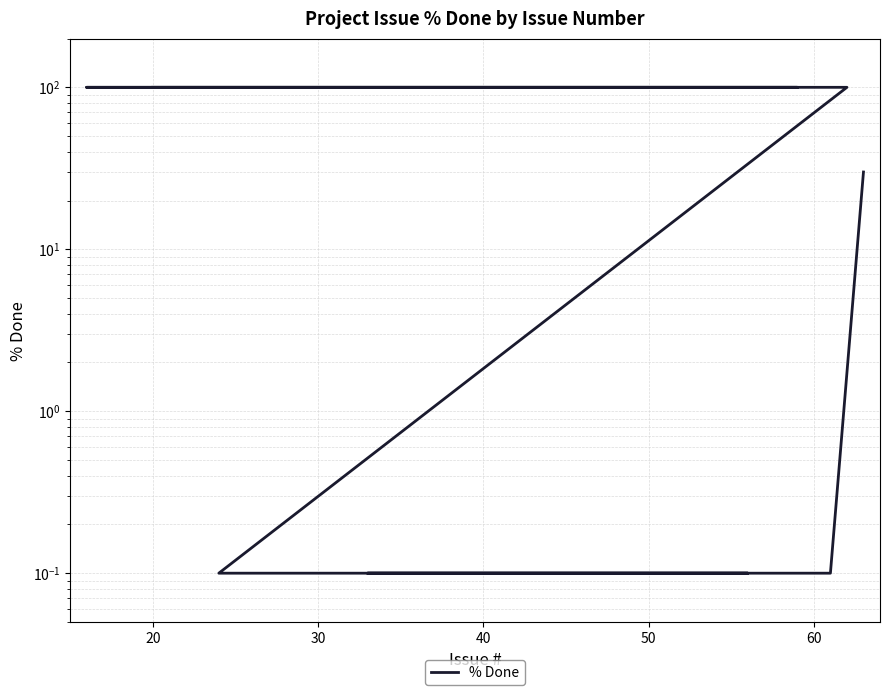

What is the label of the 35th point from the left?

40